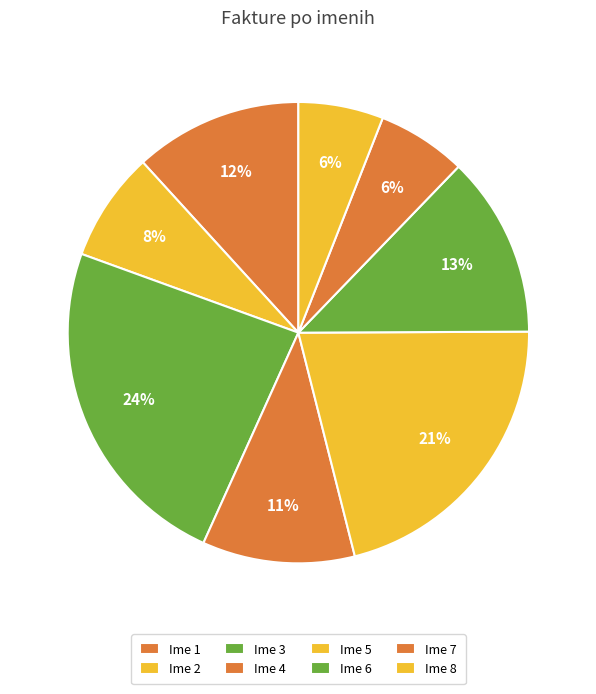

Which category has the biggest portion of the pie?

Ime 3